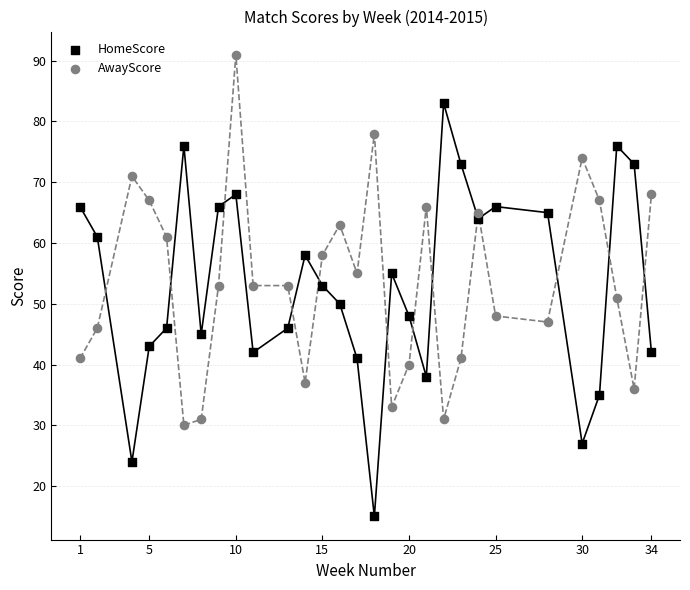

Across all data points, what is the range of X values (max minus min)?

33